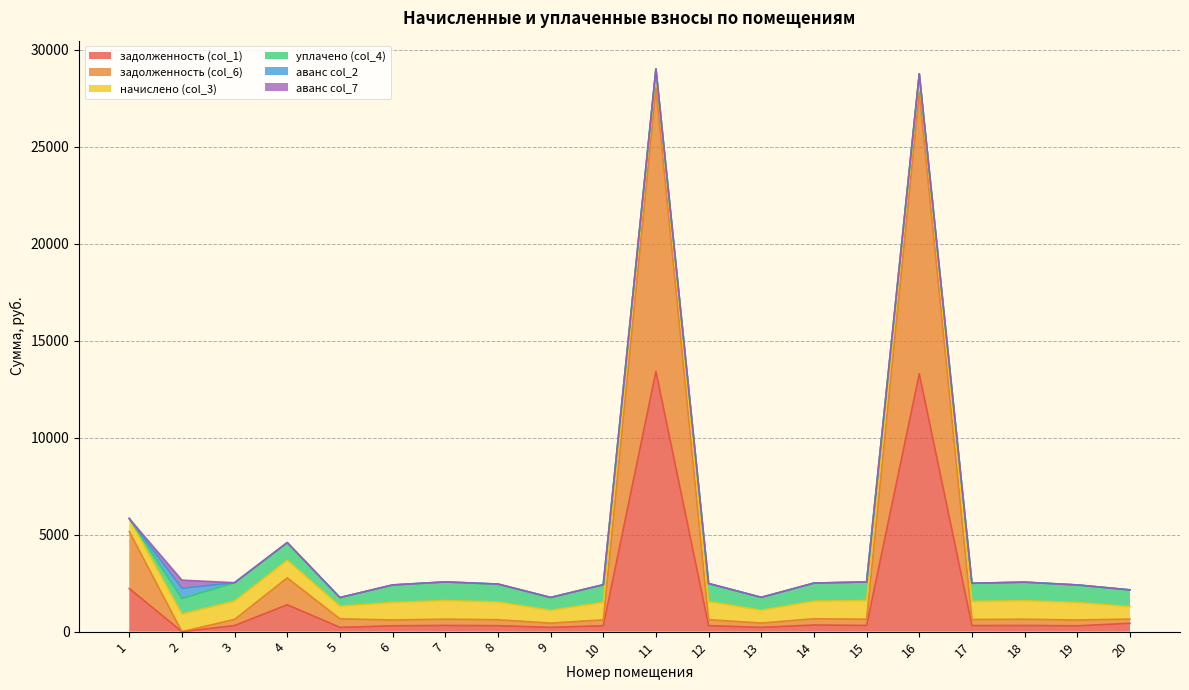

What is the sum of all задолженность (col_6) values?

38009.8